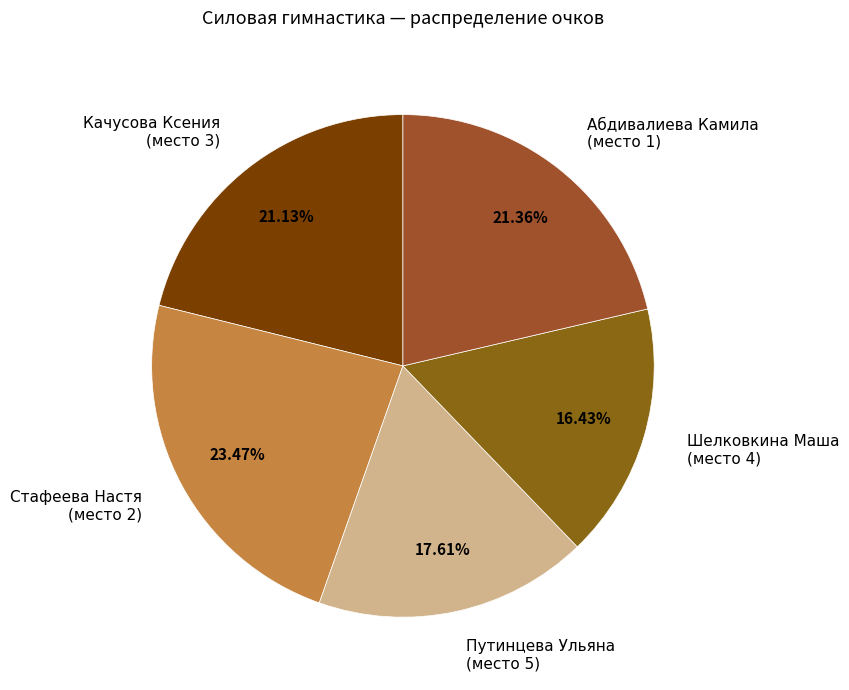

What is the smallest slice in the pie chart?

Шелковкина Маша (место 4)